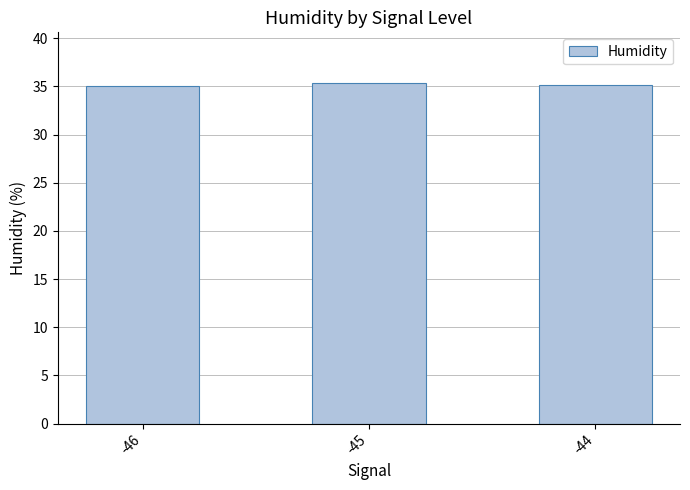

How many series are shown in this chart?

1